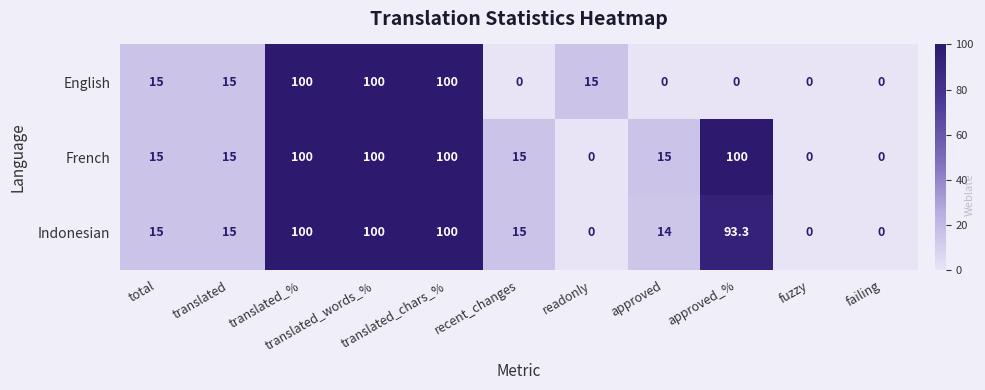

How many English values are between 0 and 100?

11